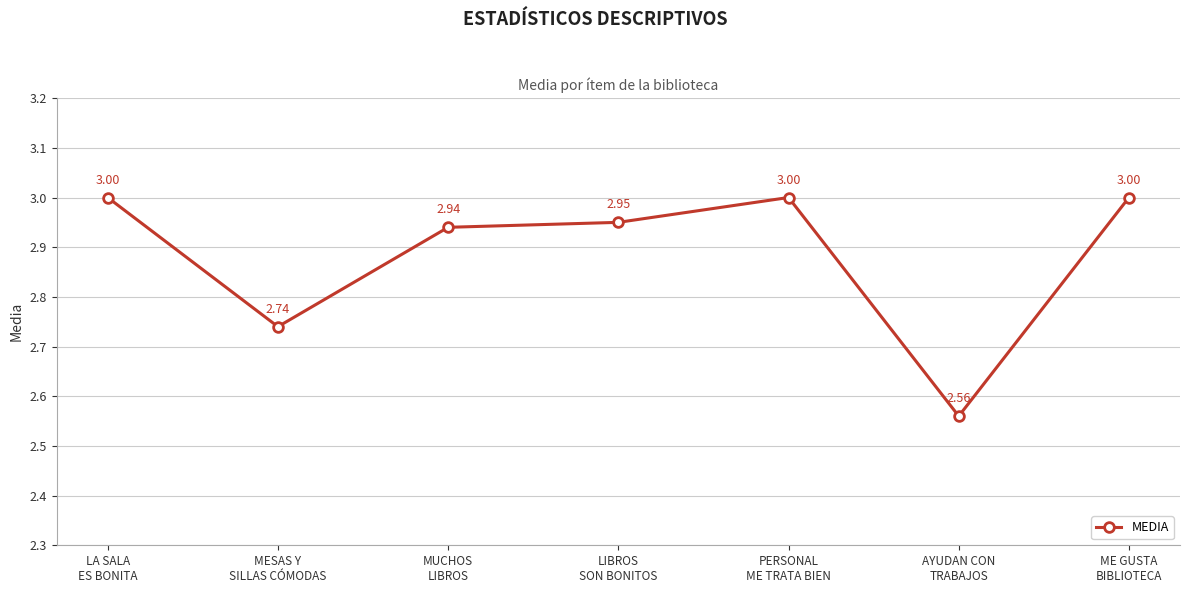

What is the difference between the maximum and second lowest values?

0.3